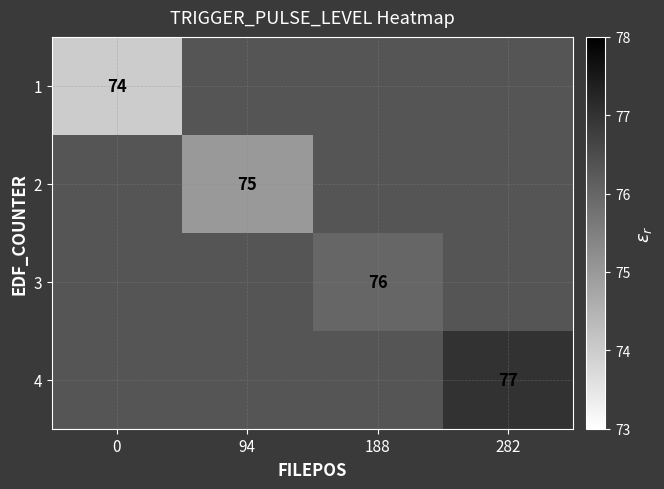

What is the smallest value displayed?

74.0